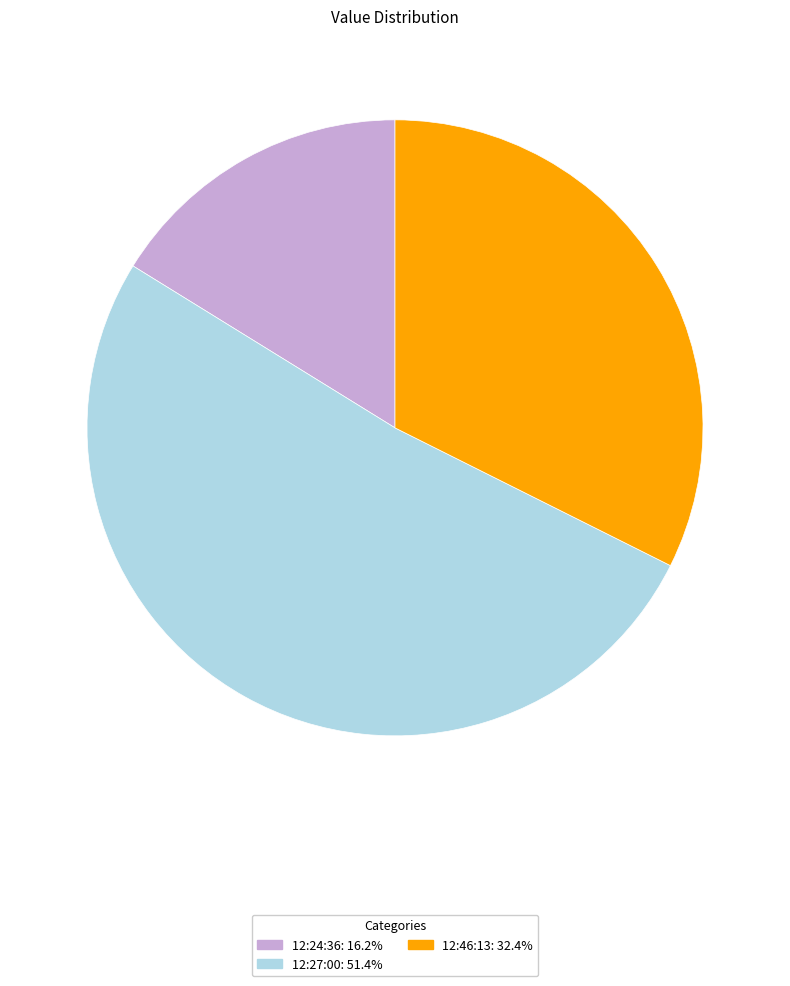

Is there any slice that represents more than half of the pie?

Yes